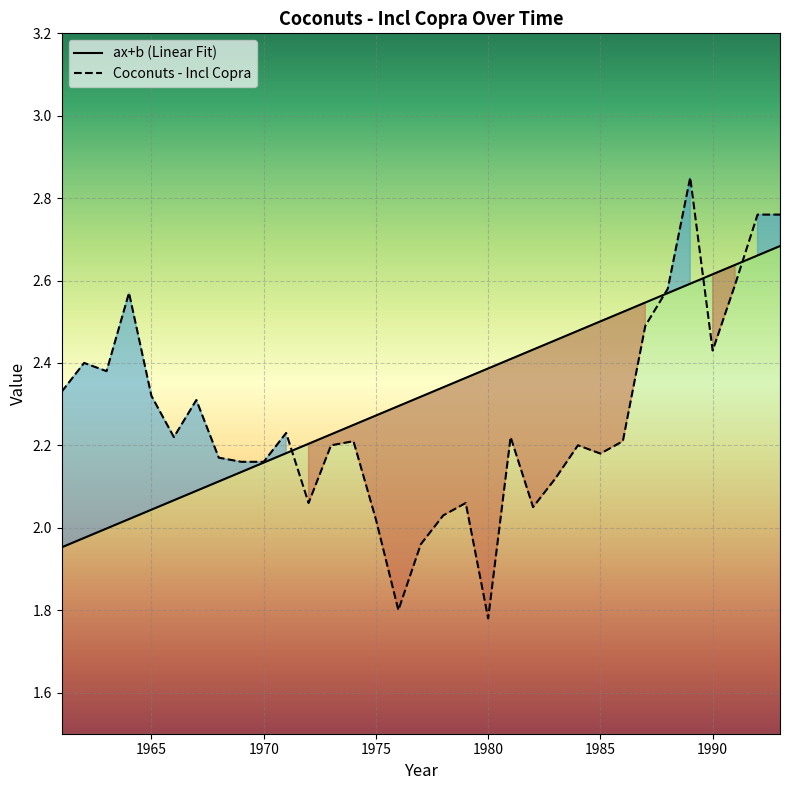

Which category has the lowest value across all series?

1980